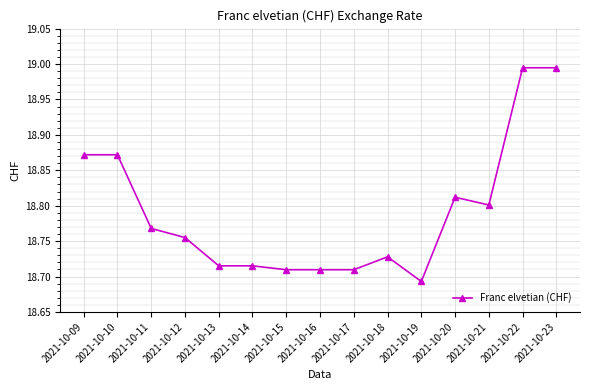

What is the difference between the second highest and second lowest values?

0.3